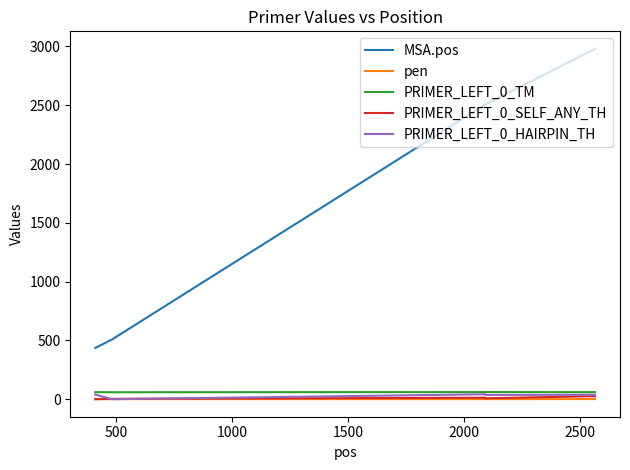

How many lines are shown in the chart?

5